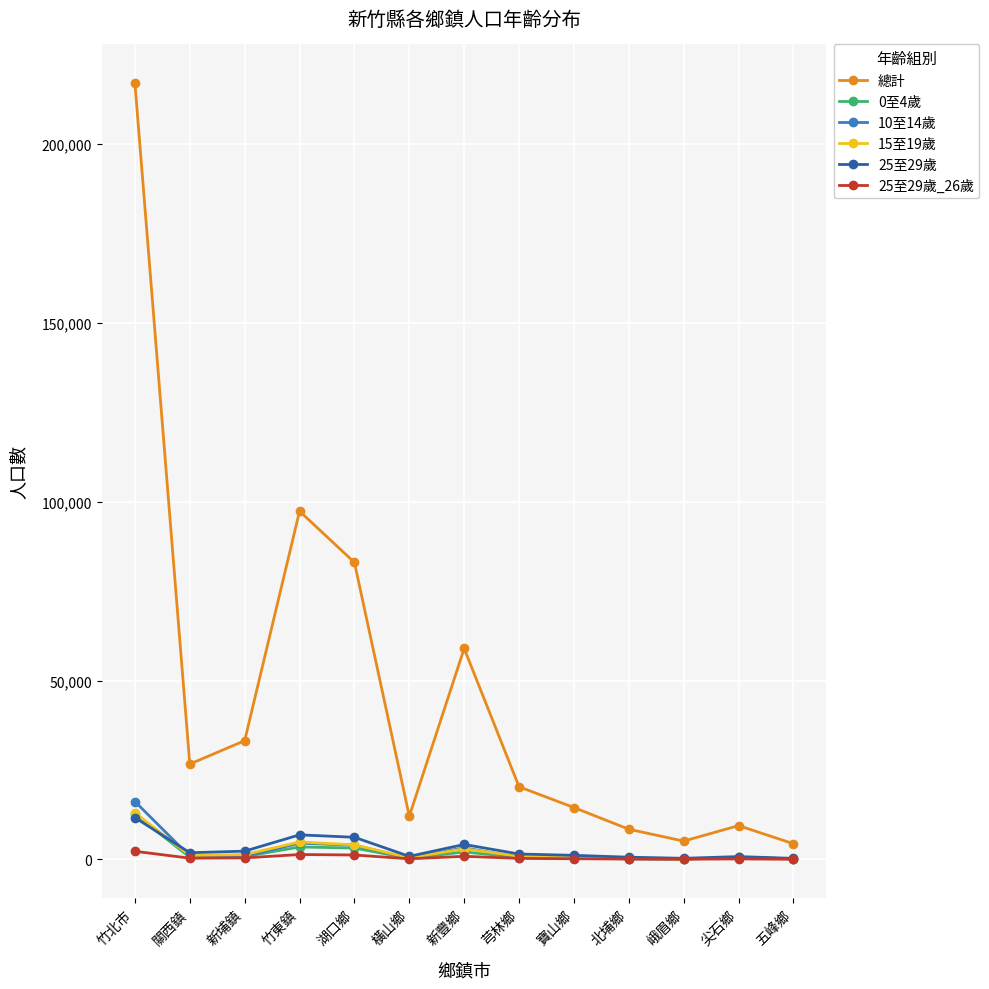

Which series has the widest spread of values?

總計